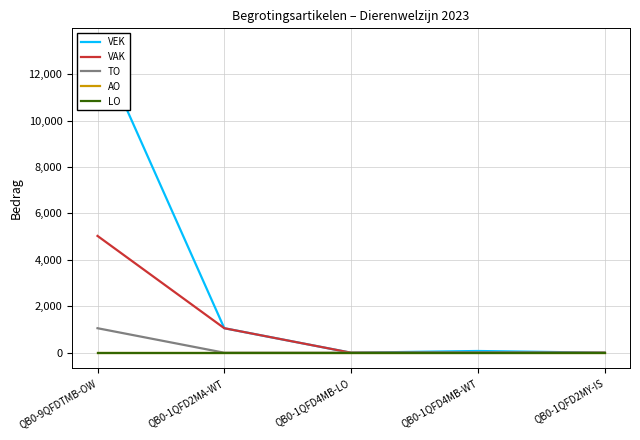

Does the chart display data point markers on the line(s)?

No